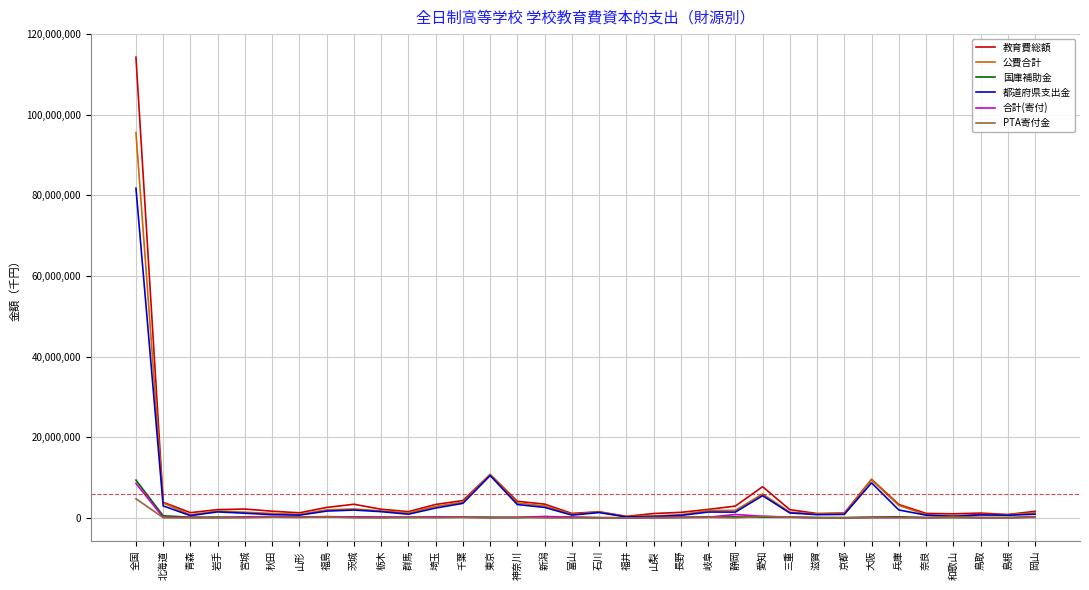

What value does the 国庫補助金 series have at 秋田, to the nearest 10?

249420